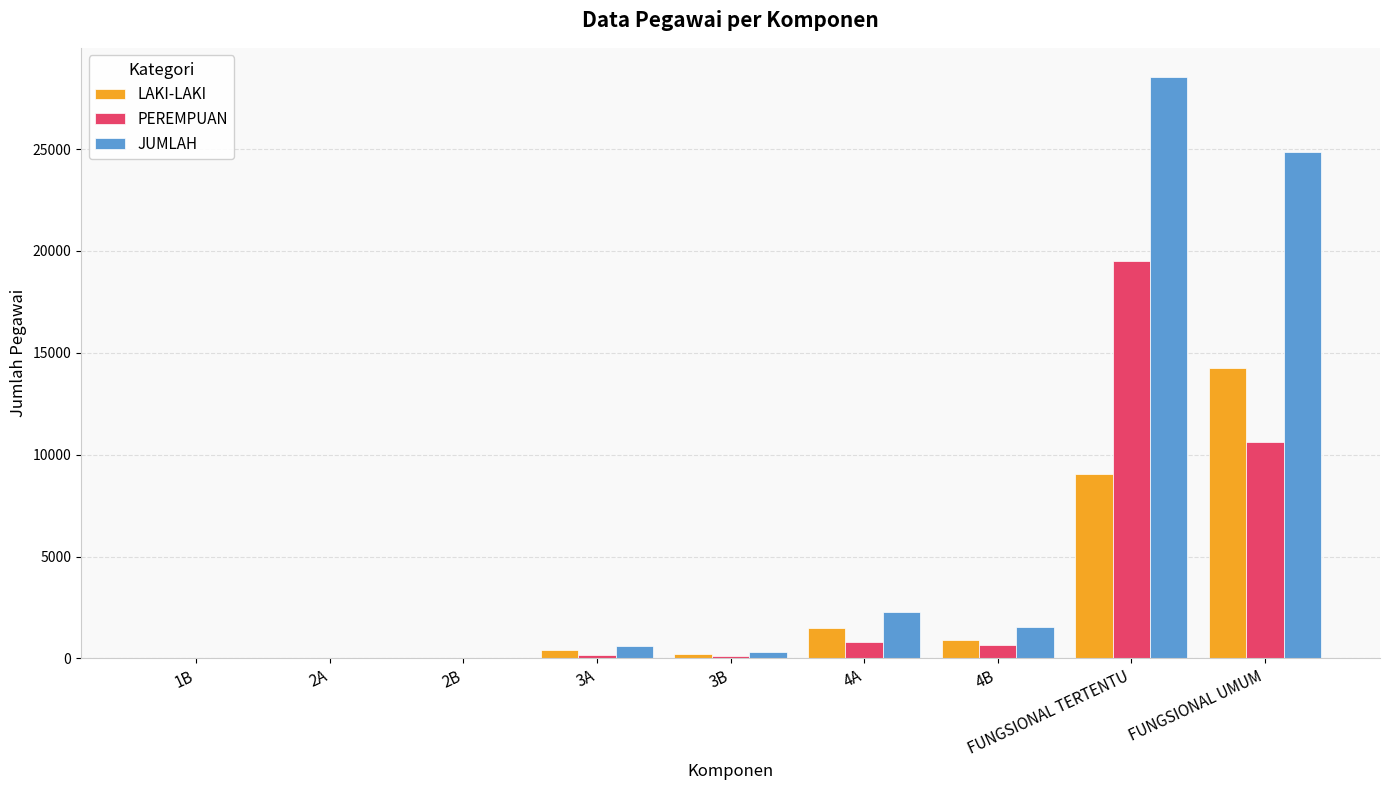

What is the sum of all PEREMPUAN values?

31917